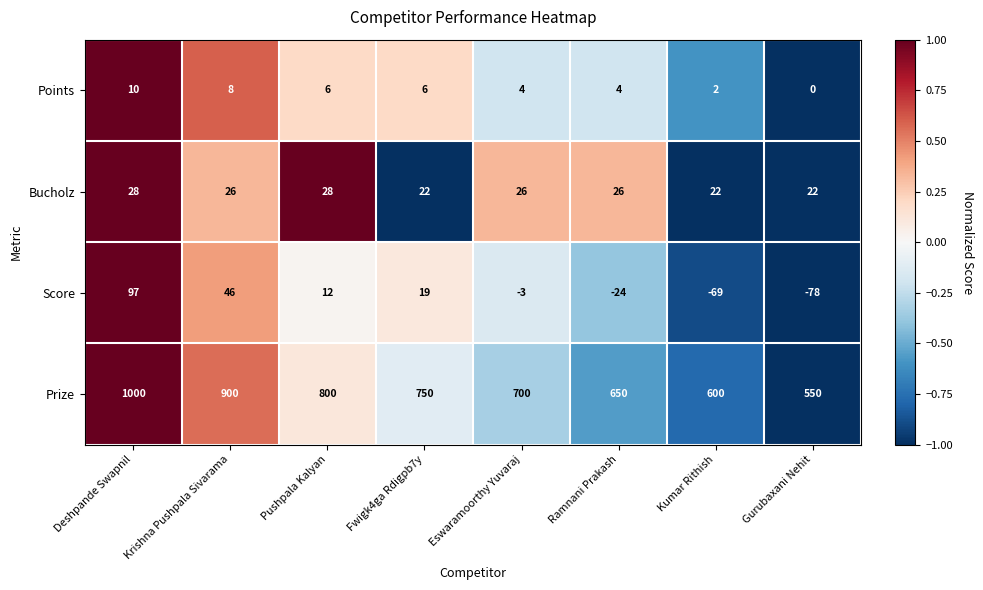

Count the number of data series in this chart.

4